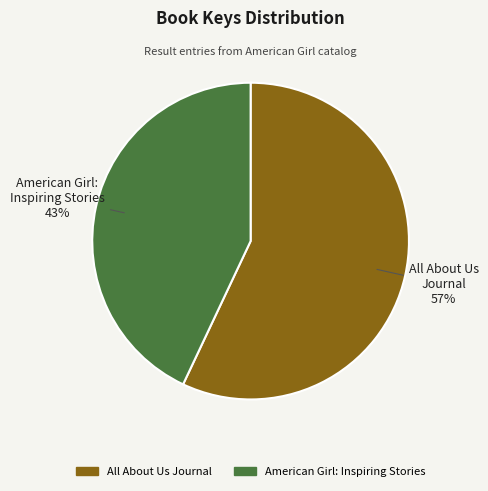

Is it true that American Girl: Inspiring Stories is 55% of the pie?

False